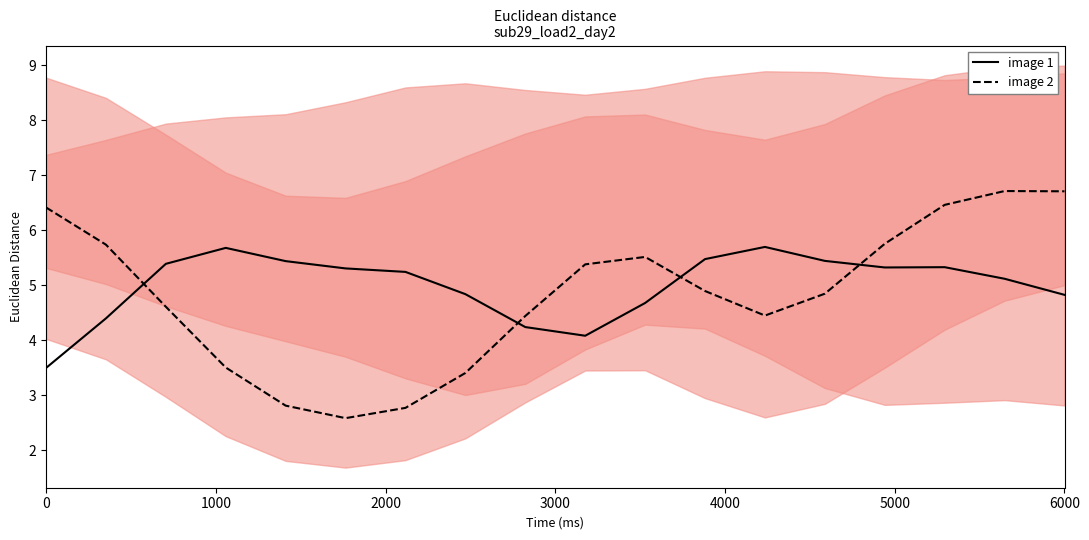

What is the lowest value of the image 1 series?

3.5